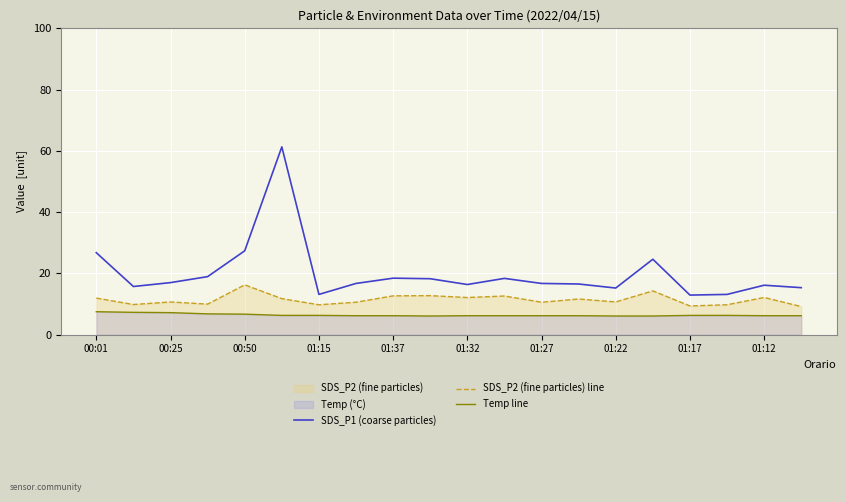

Does the chart display data point markers on the line(s)?

No